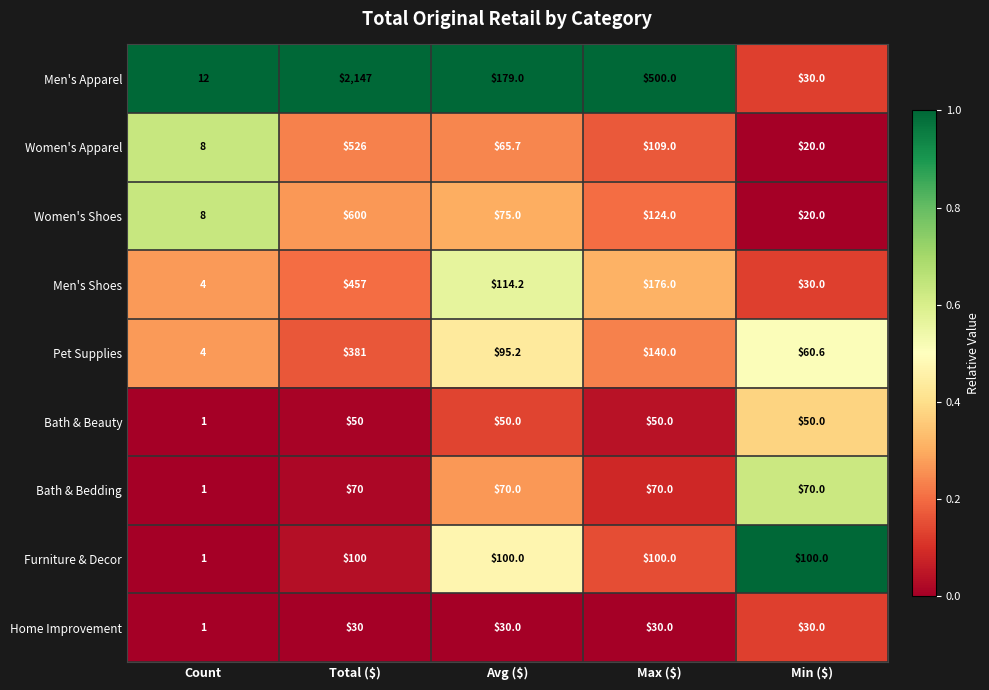

Which series has the widest spread of values?

Men's Apparel